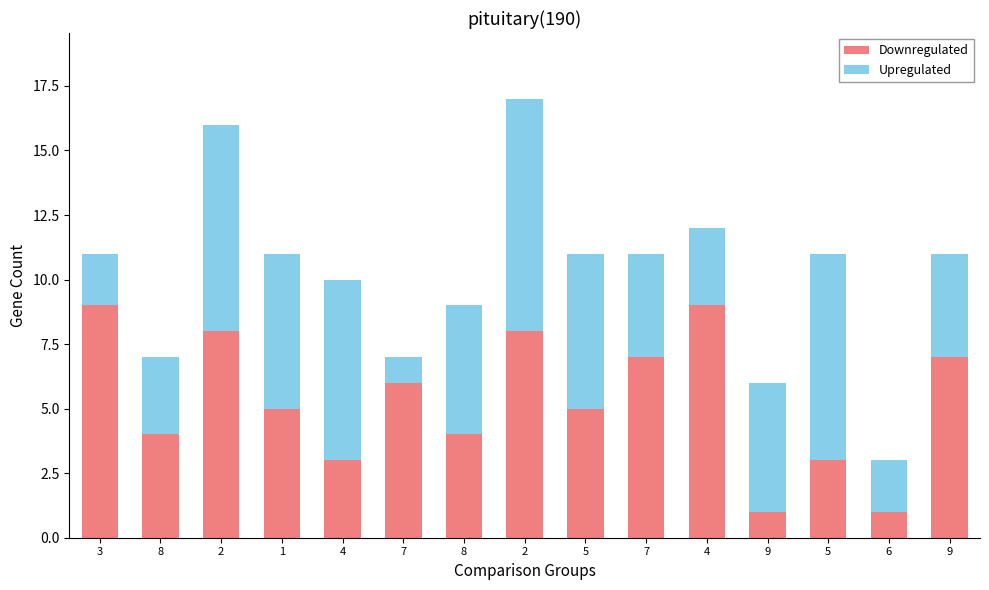

Read the Downregulated value at 4.

9